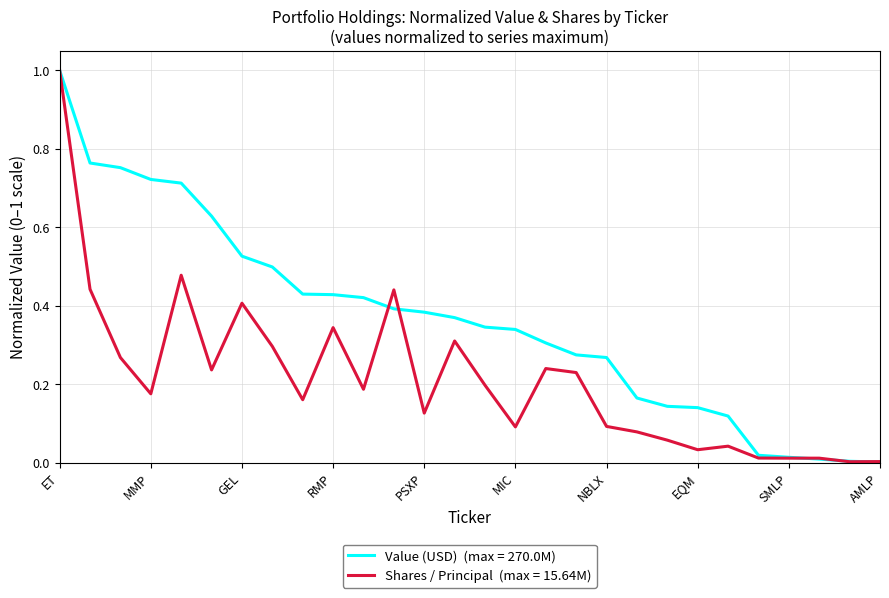

How many lines are shown in the chart?

2